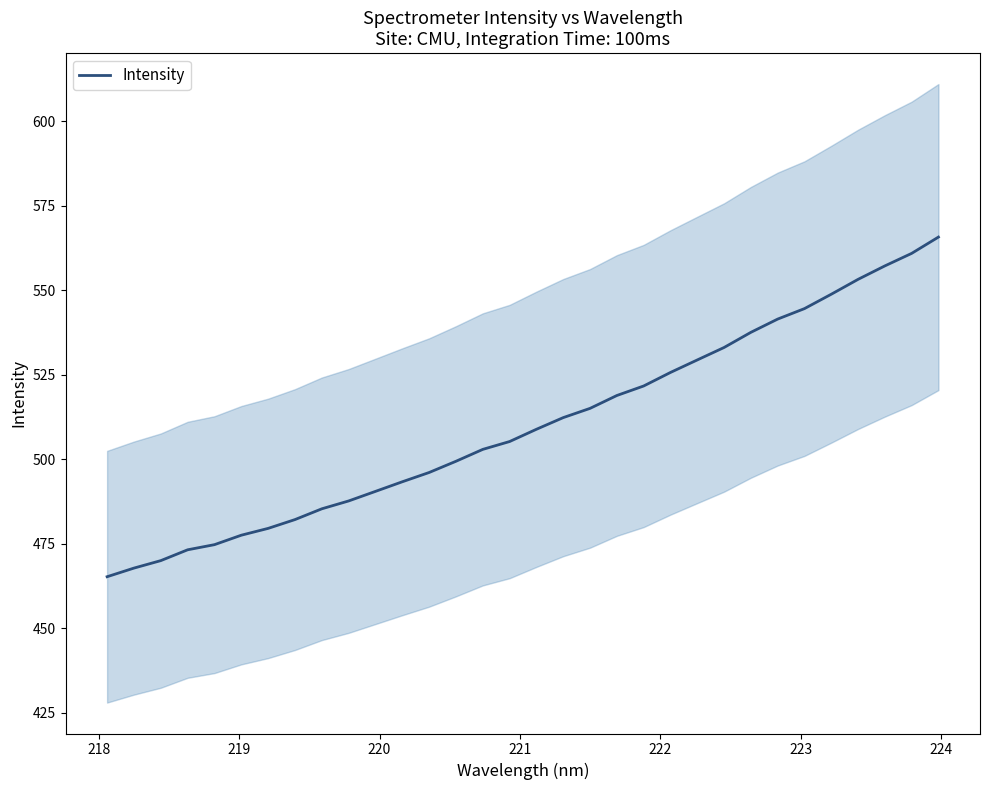

How many series are shown in this chart?

1